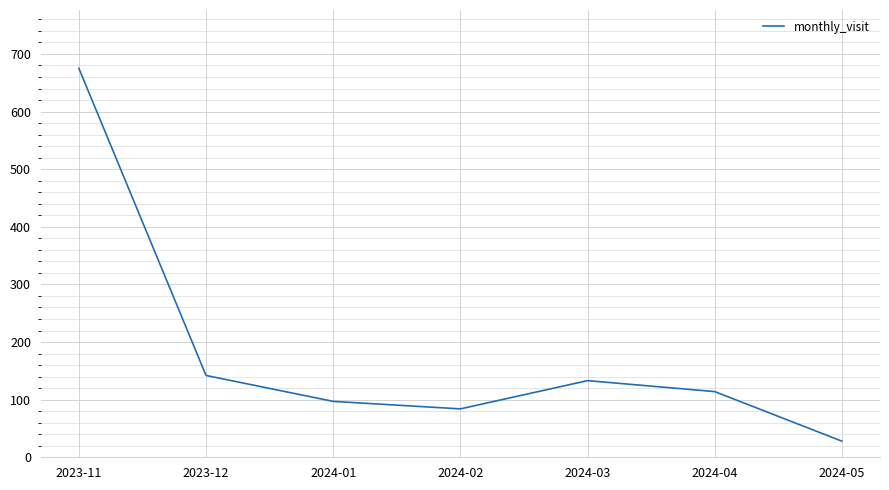

How many distinct data groups are displayed?

1